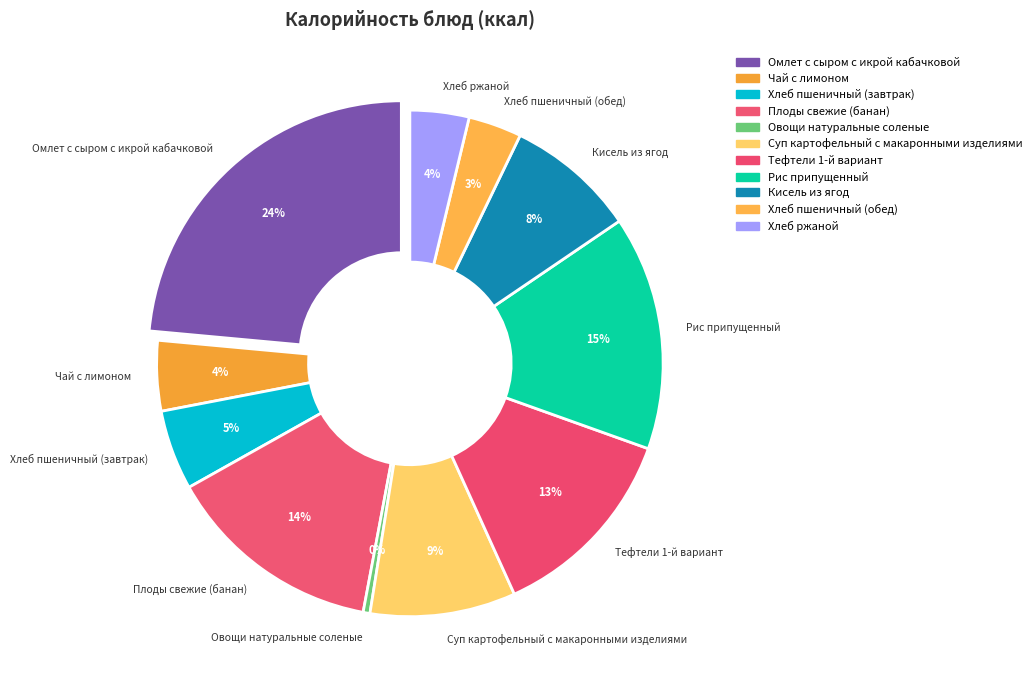

To the nearest percent, what is the difference between the largest and smallest slice percentages?

23%